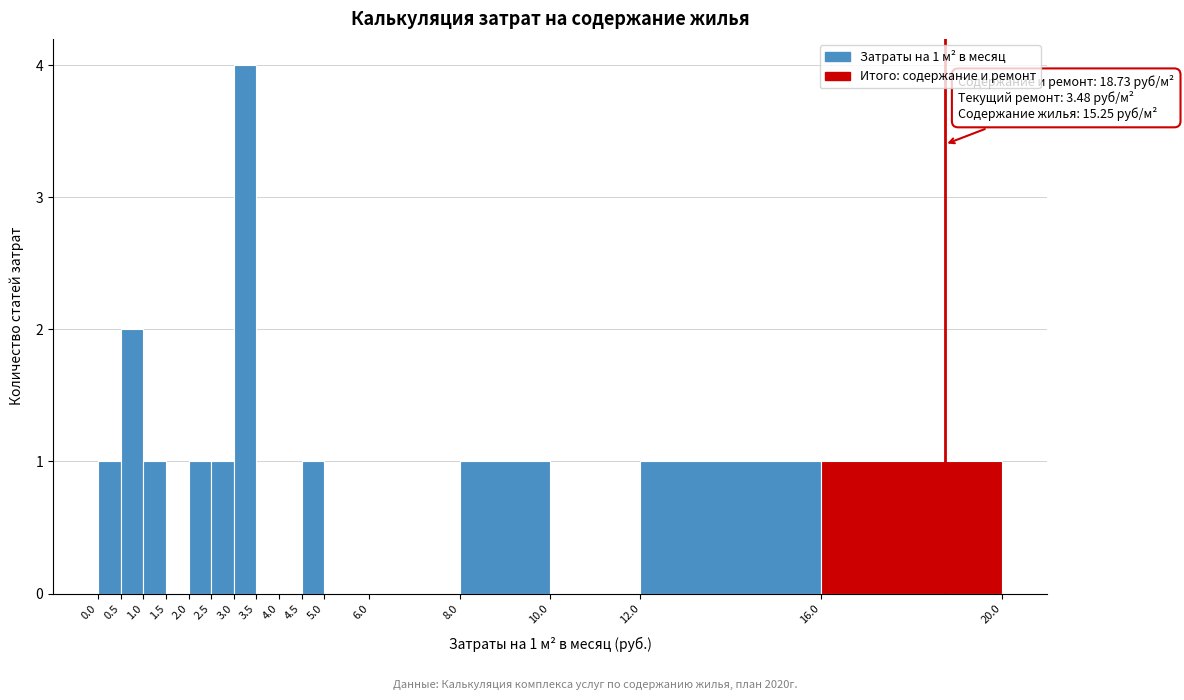

Which range on the x-axis has the tallest bar?

3.0 to 3.5